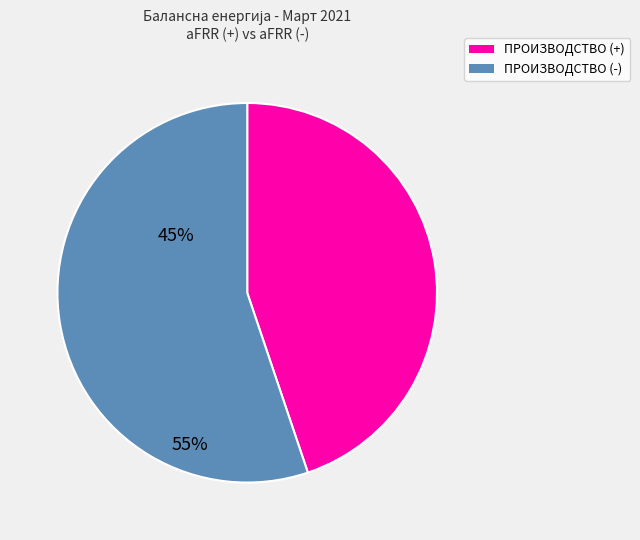

Does any single category account for the majority?

Yes